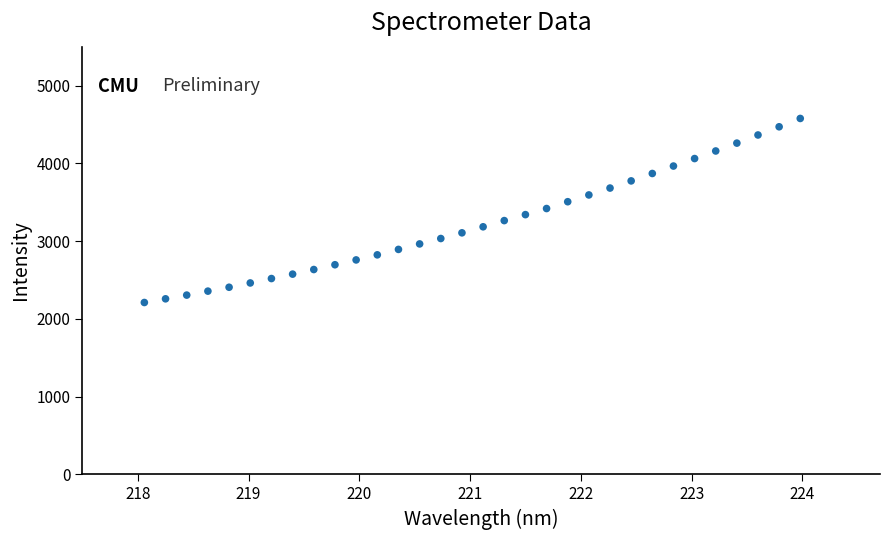

What is the range of Y values (max minus min)?

2366.0